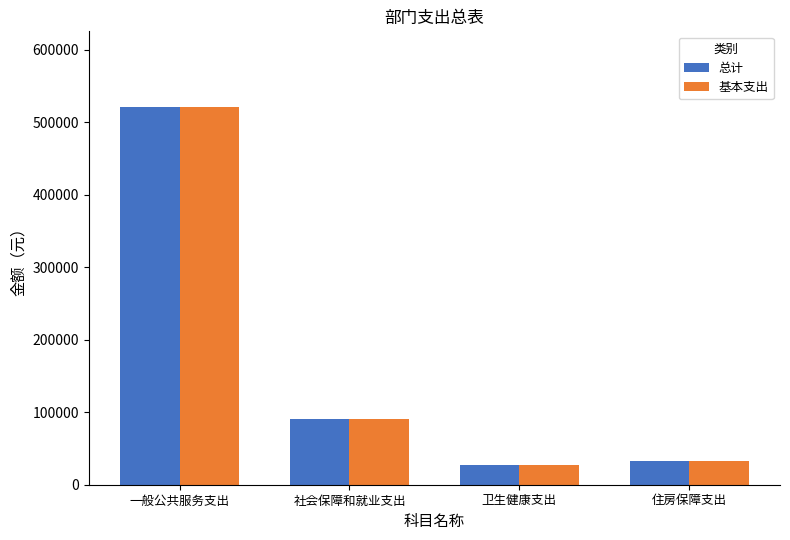

What is the minimum value for 基本支出?

27773.5